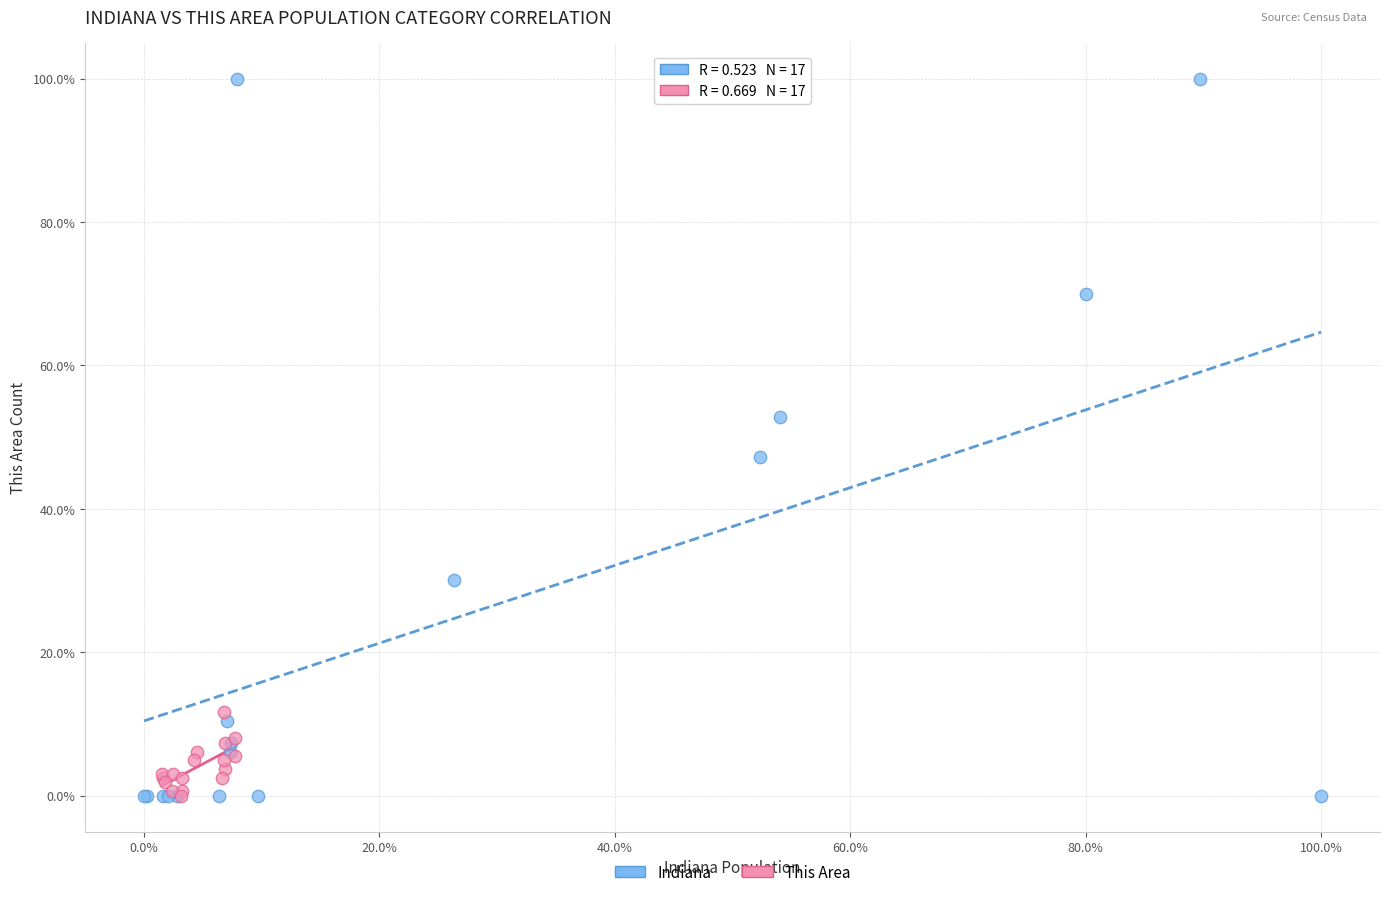

What are all the series names shown in the legend?

Indiana, This Area